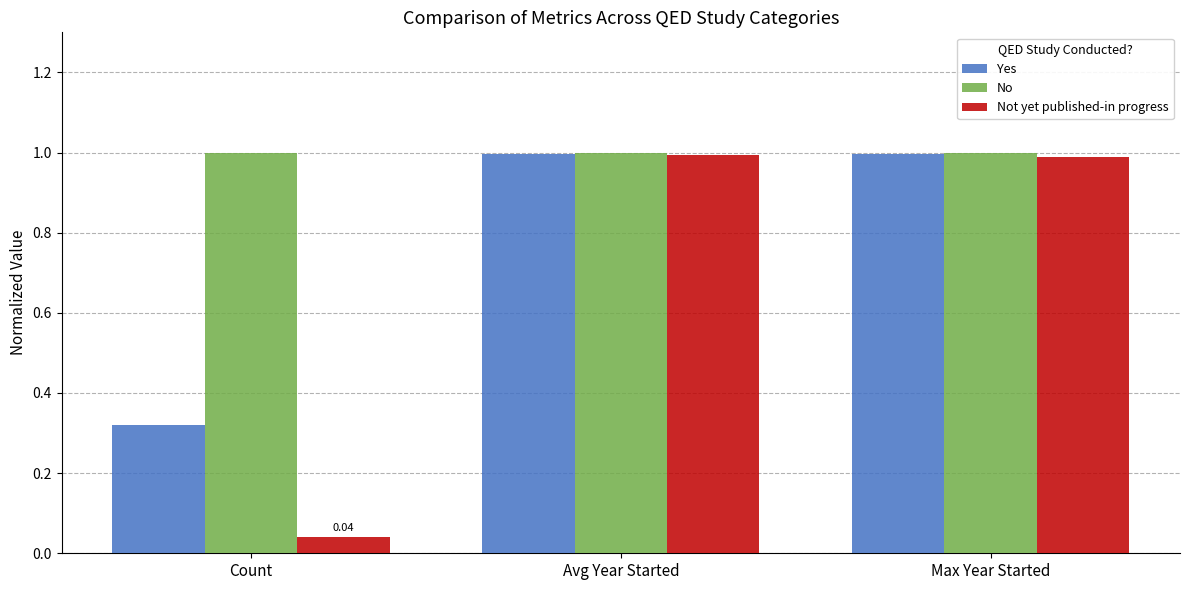

Which category has the lowest value across all series?

Count